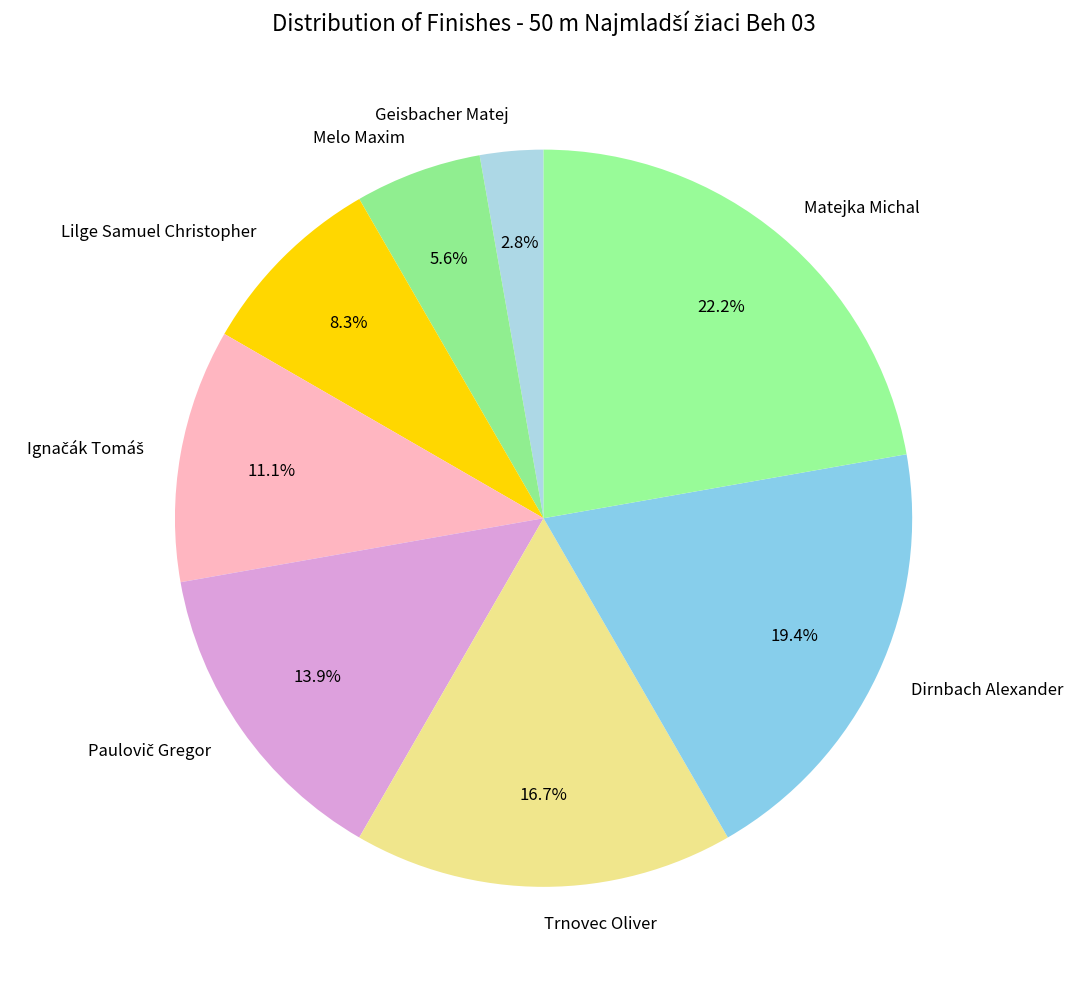

Count the number of slices in the pie.

8